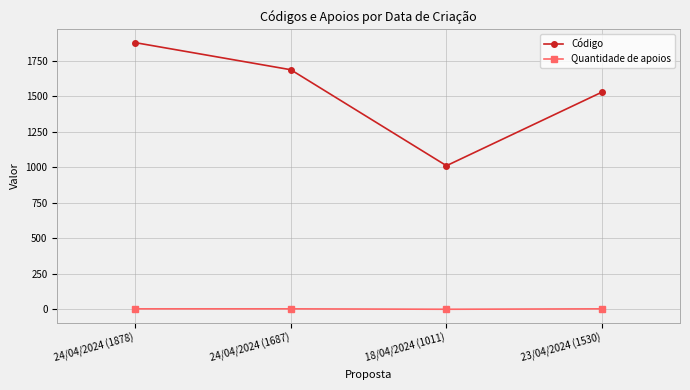

Where does the Código series first go above 1687?

24/04/2024 (1878)